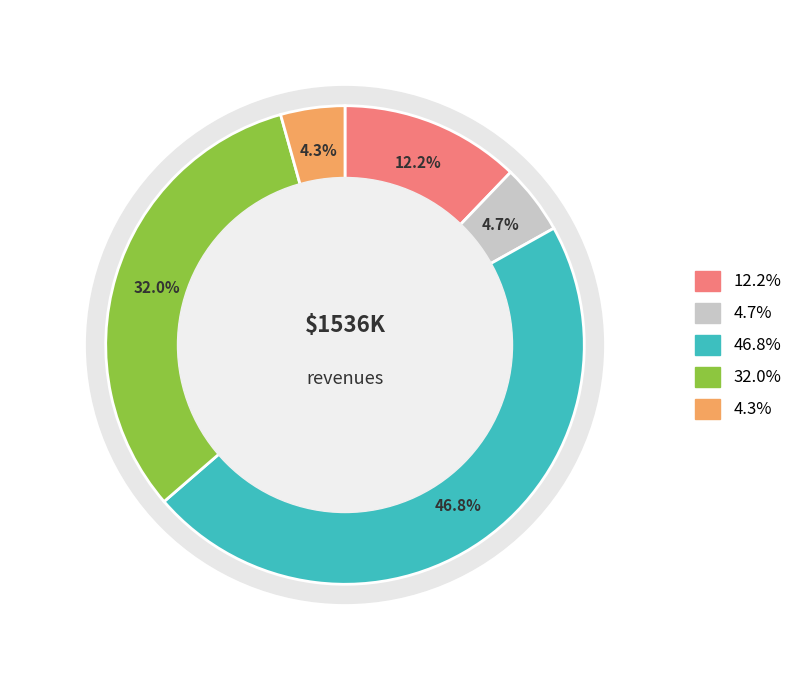

How many segments does this pie chart have?

5